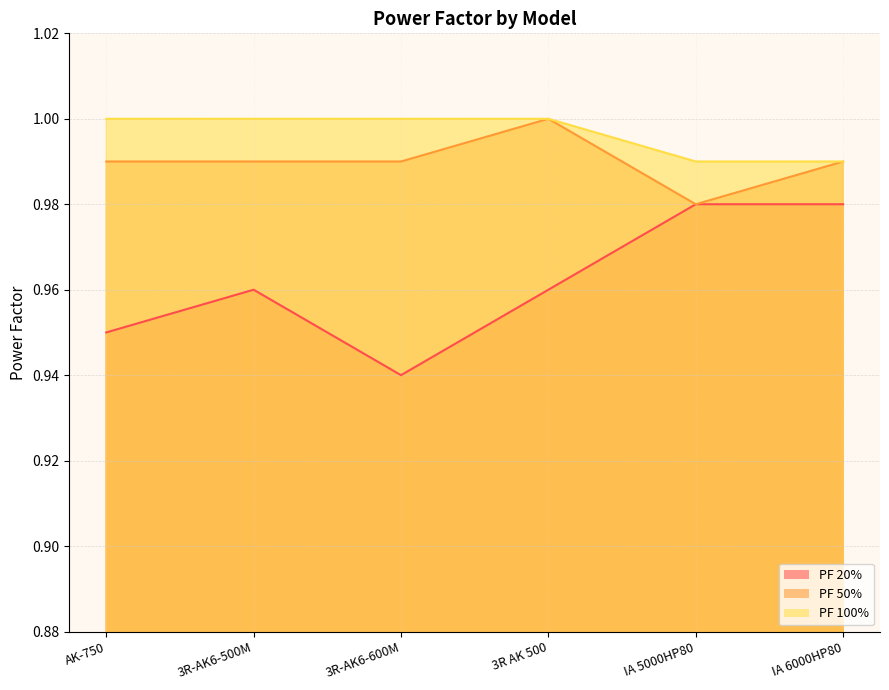

How many interior local valleys does the PF 50% series have?

1